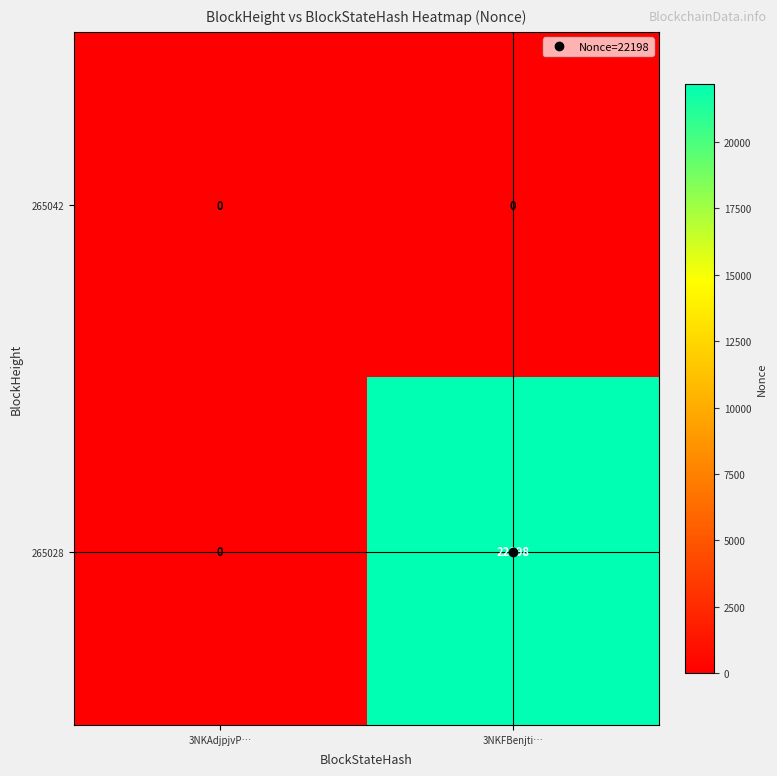

Which category has the highest value across all series?

3NKFBenjti…